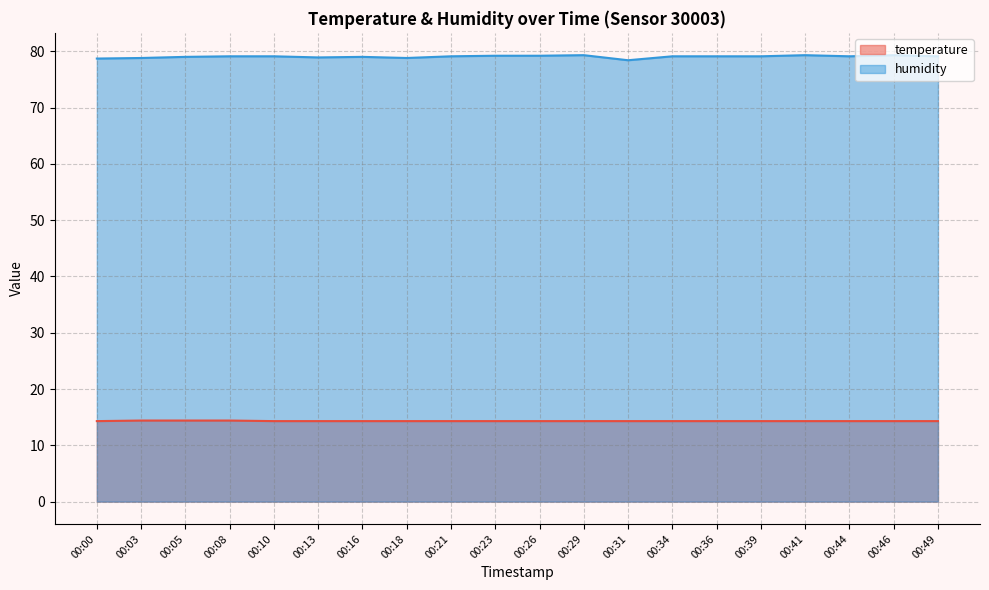

Is it true that temperature equals 14.3 at 00:16?

True